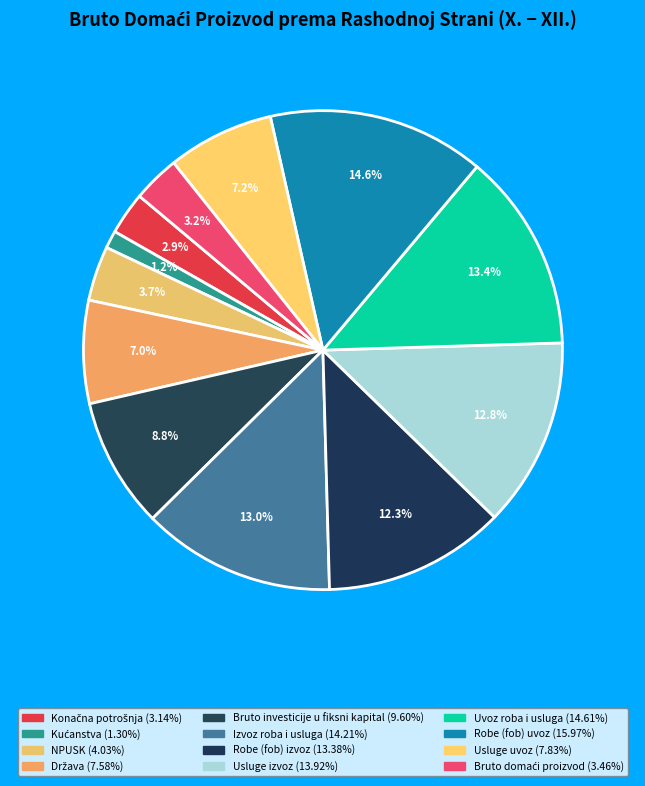

How many segments does this pie chart have?

12